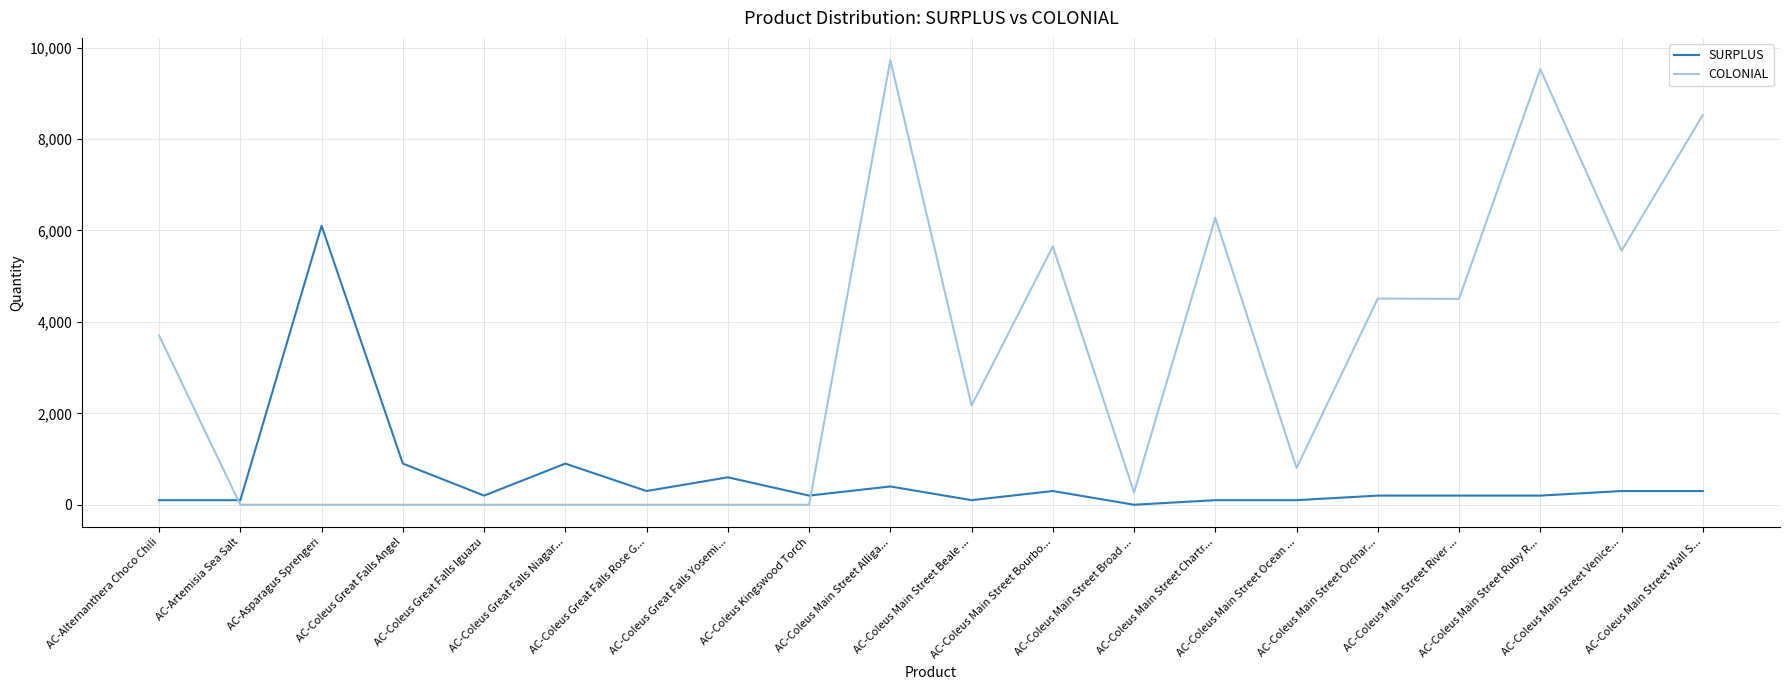

Which category has the highest value in the SURPLUS series?

AC-Asparagus Sprengeri